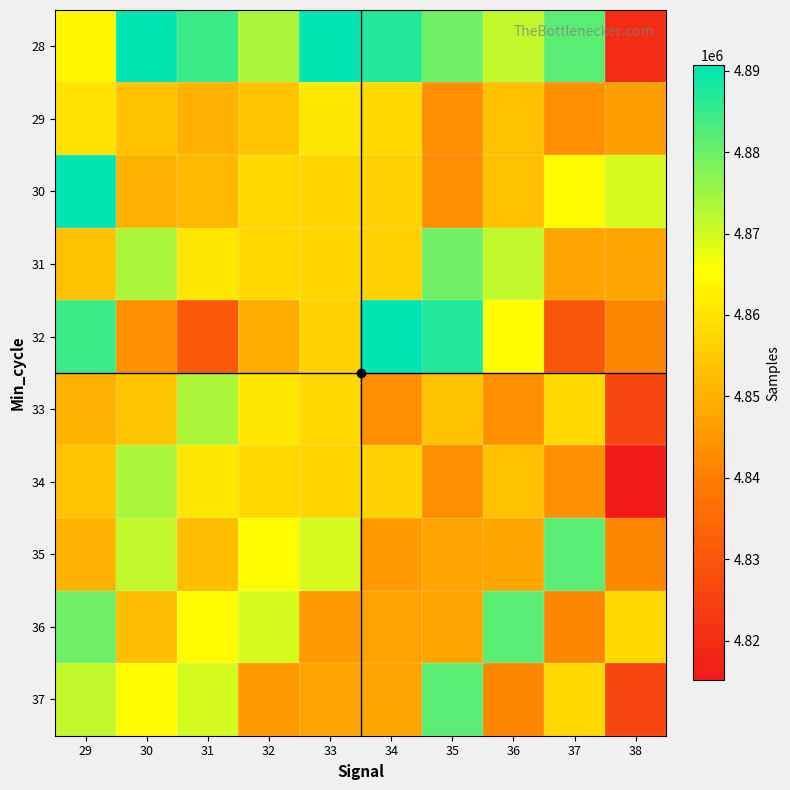

Reading right to left, transcribe all the data shown in this chart.

28: 38=4819664	37=4881746	36=4871570	35=4879685	34=4887237	33=4890659	32=4873801	31=4884751	30=4890427	29=4864014
29: 38=4846510	37=4843803	36=4853121	35=4843164	34=4858041	33=4860811	32=4853710	31=4850403	30=4853367	29=4859861
30: 38=4869664	37=4865013	36=4853121	35=4843164	34=4856596	33=4857482	32=4858041	31=4851619	30=4850735	29=4890427
31: 38=4847609	37=4847532	36=4871570	35=4879685	34=4856596	33=4857482	32=4858041	31=4860811	30=4873801	29=4853367
32: 38=4841731	37=4829912	36=4865013	35=4887237	34=4890659	33=4856596	32=4849357	31=4831184	30=4843803	29=4884751
33: 38=4826134	37=4857811	36=4843803	35=4853121	34=4843164	33=4858041	32=4860811	31=4873801	30=4853710	29=4850403
34: 38=4815116	37=4843803	36=4853121	35=4843164	34=4856596	33=4857482	32=4858041	31=4860811	30=4873801	29=4853710
35: 38=4841731	37=4881746	36=4847609	35=4847532	34=4845565	33=4869664	32=4865013	31=4852644	30=4871570	29=4850735
36: 38=4857811	37=4841731	36=4881746	35=4847609	34=4847532	33=4845565	32=4869664	31=4865013	30=4852644	29=4879685
37: 38=4826134	37=4857811	36=4841731	35=4881746	34=4847609	33=4847532	32=4845565	31=4869664	30=4865013	29=4871570